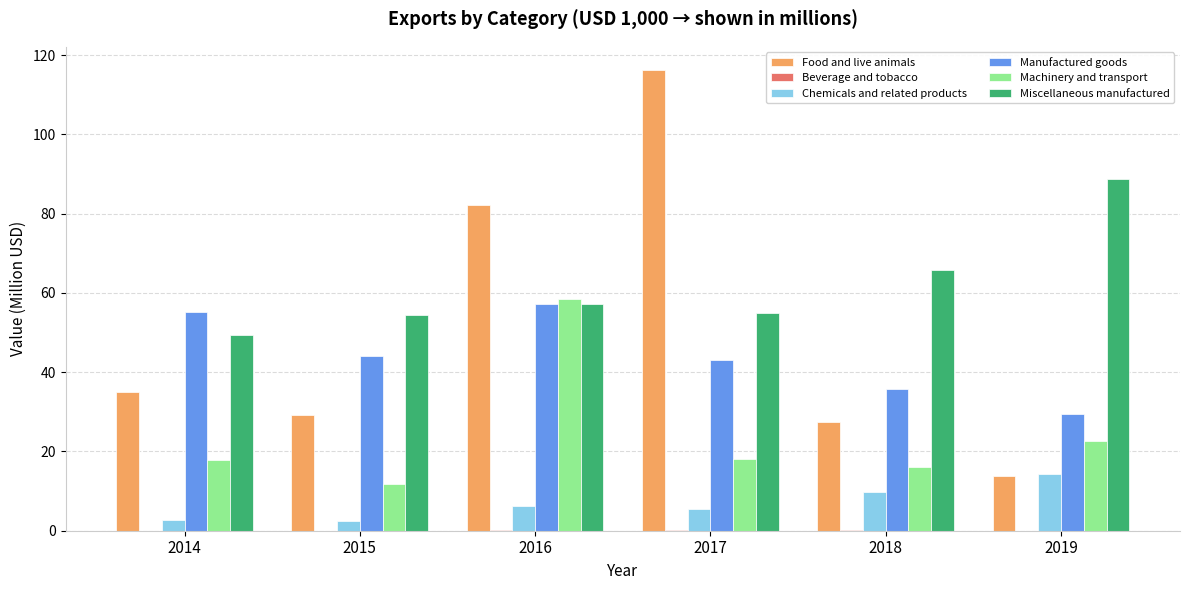

How many groups of bars are there?

6